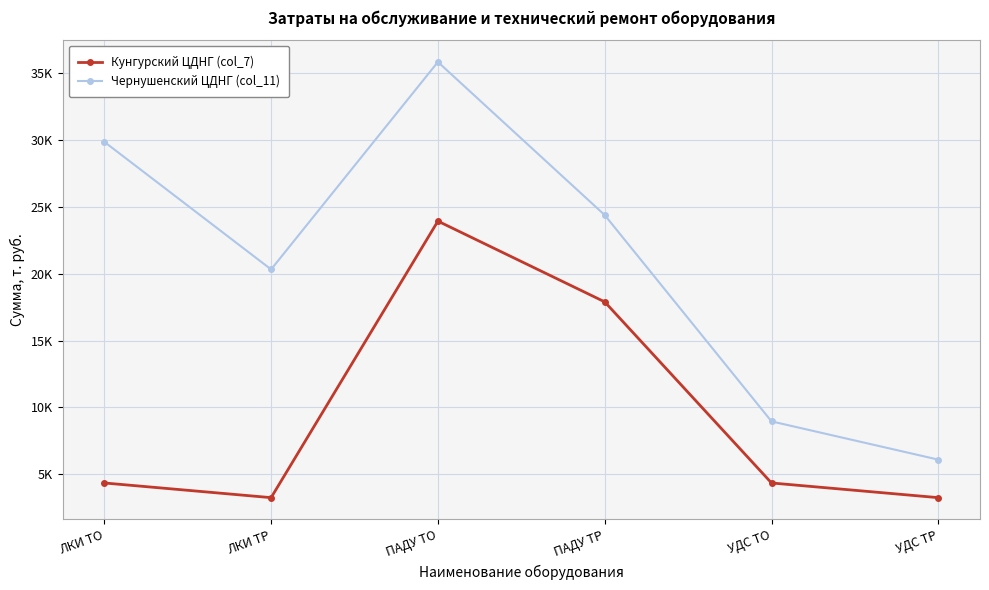

What is the label of the 5th point from the right?

ЛКИ ТР